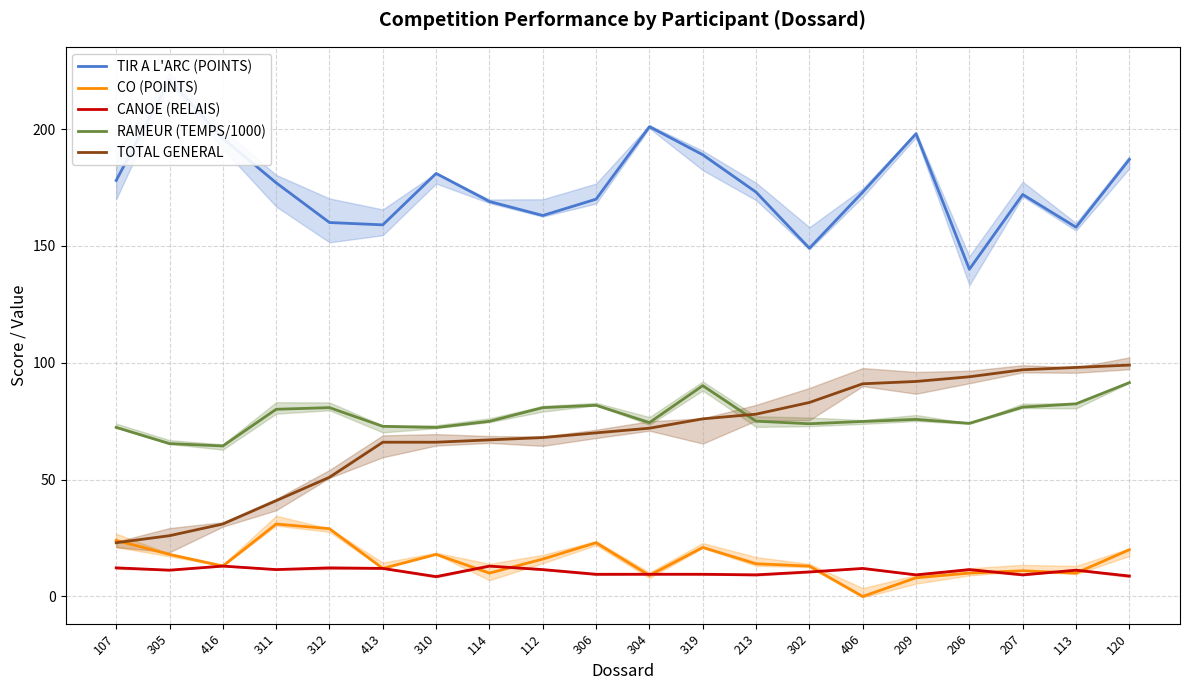

What are all the series names shown in the legend?

TIR A L'ARC (POINTS), CO (POINTS), CANOE (RELAIS), RAMEUR (TEMPS/1000), TOTAL GENERAL